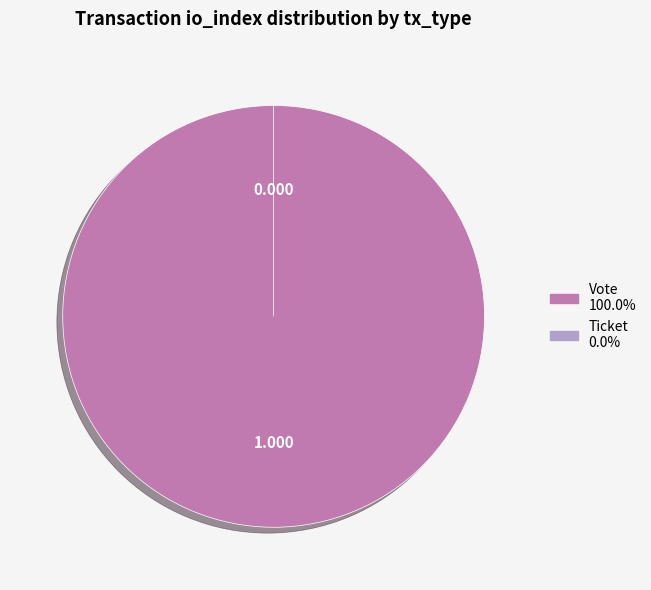

Is it true that Vote is 94% of the pie?

False